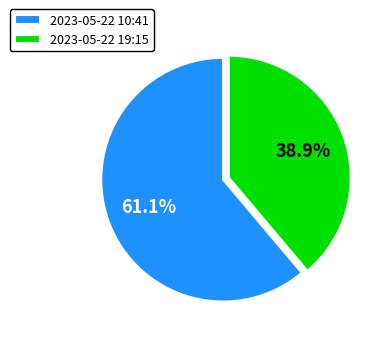

What is the majority slice?

2023-05-22 10:41